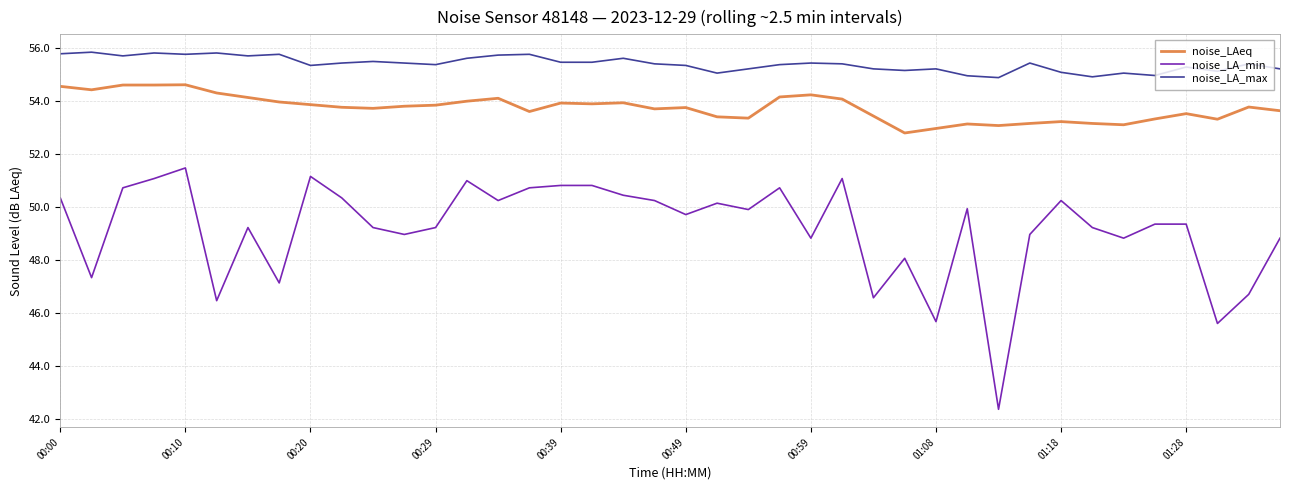

List the series in order of their overall mean, lowest first.

noise_LA_min, noise_LAeq, noise_LA_max